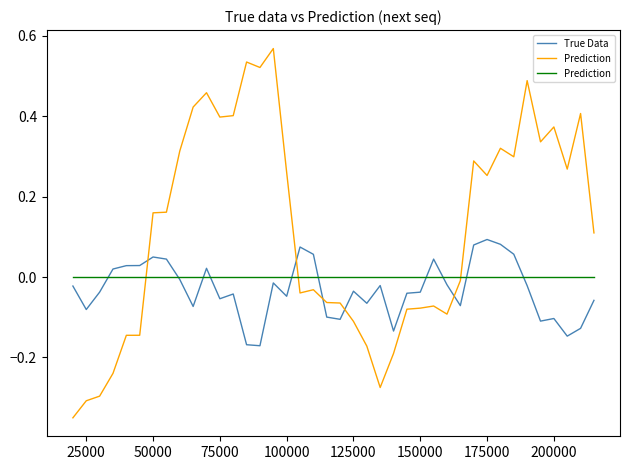

The value of True Data at 25000 is -0.0. True or false?

False